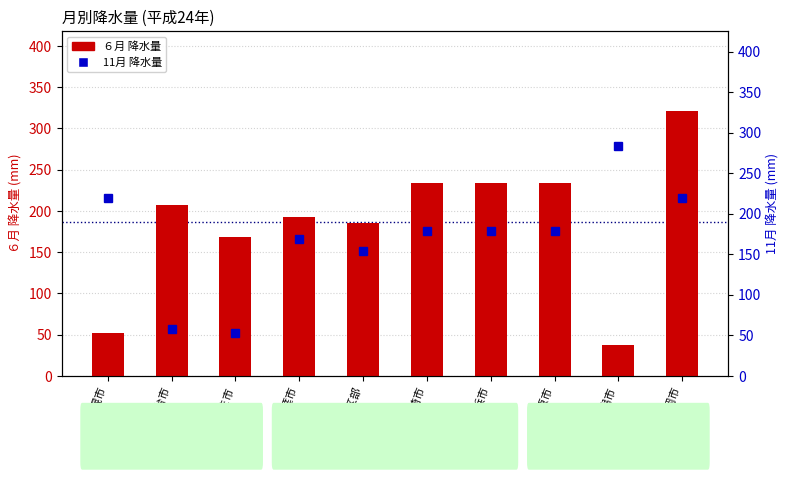

Which category has the highest value in the ６月 降水量 series?

静岡市